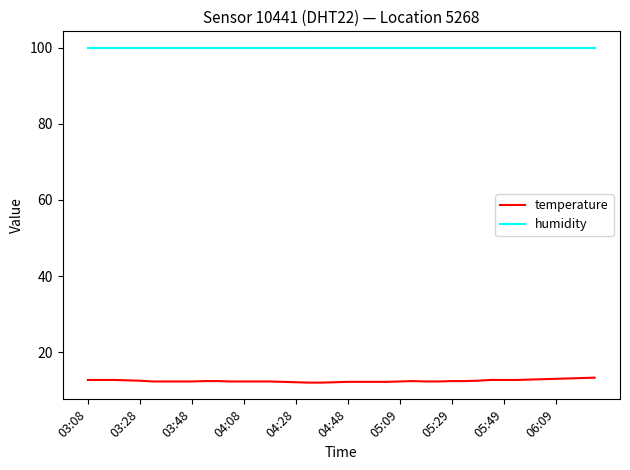

True or false: temperature and humidity cross at least once.

False